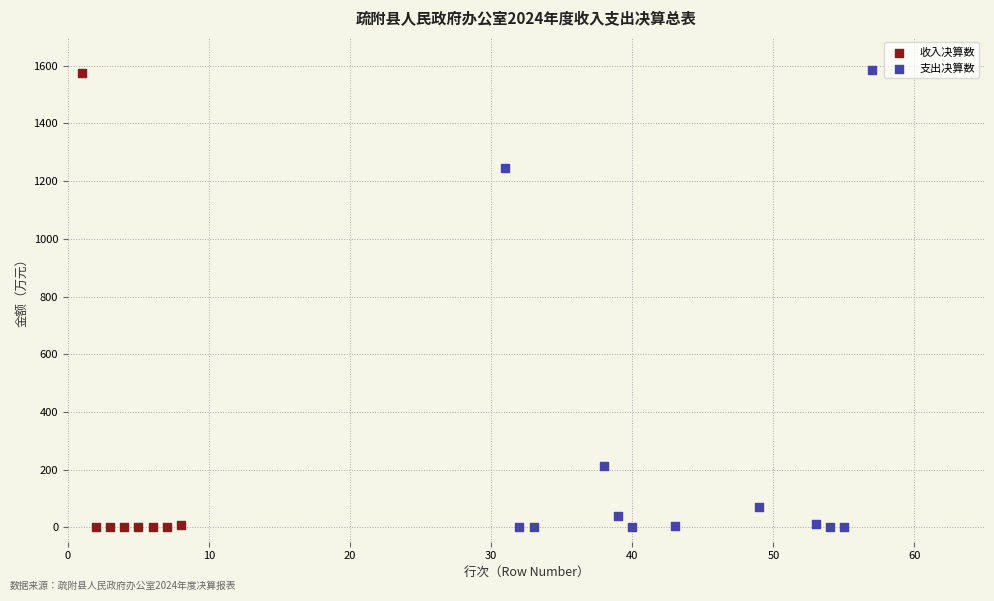

What are all the series names shown in the legend?

收入决算数, 支出决算数